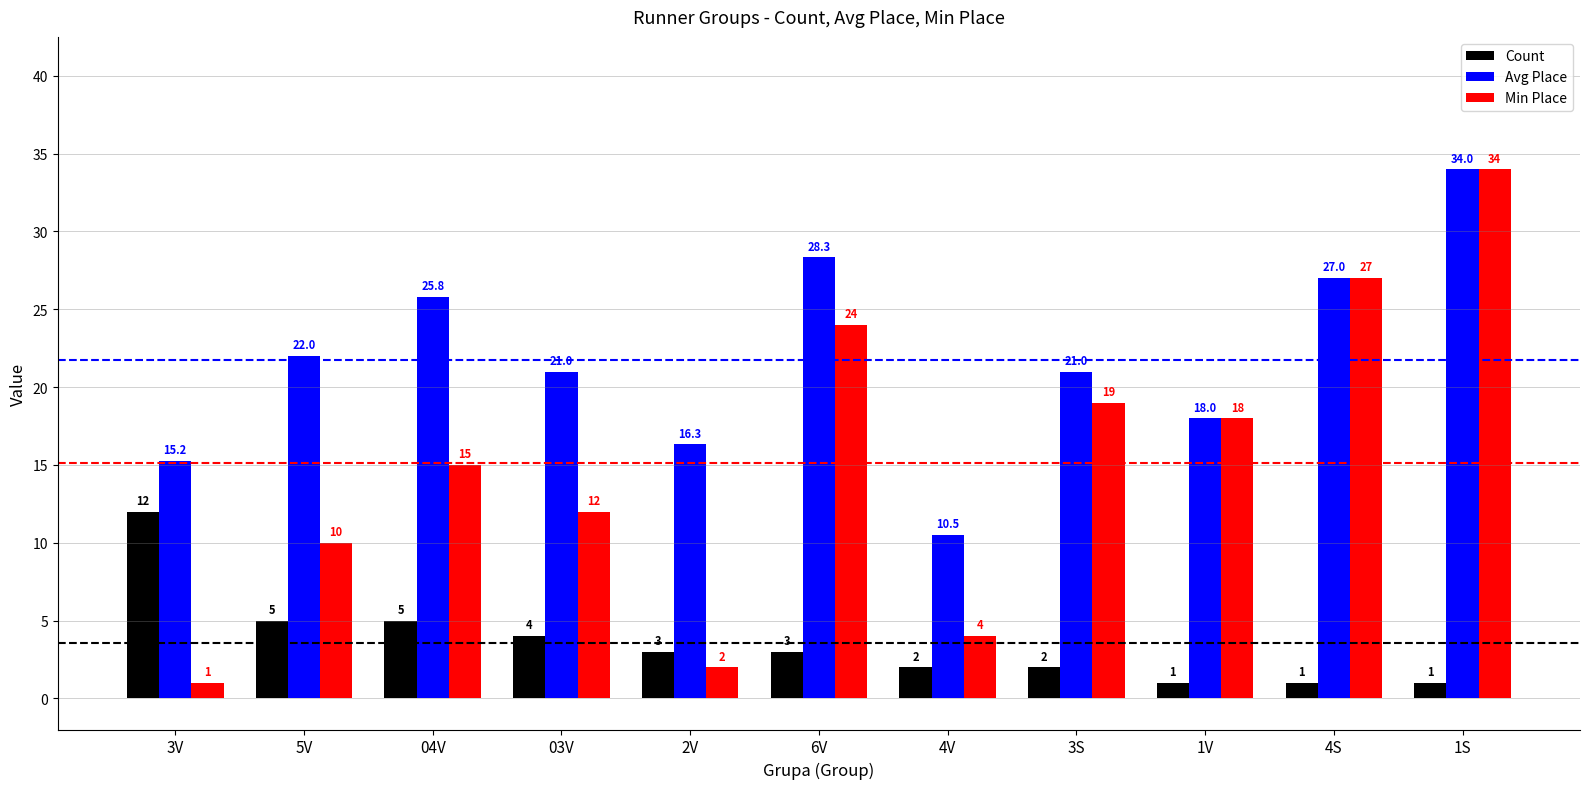

What is the total value across all series at 4V?

16.5